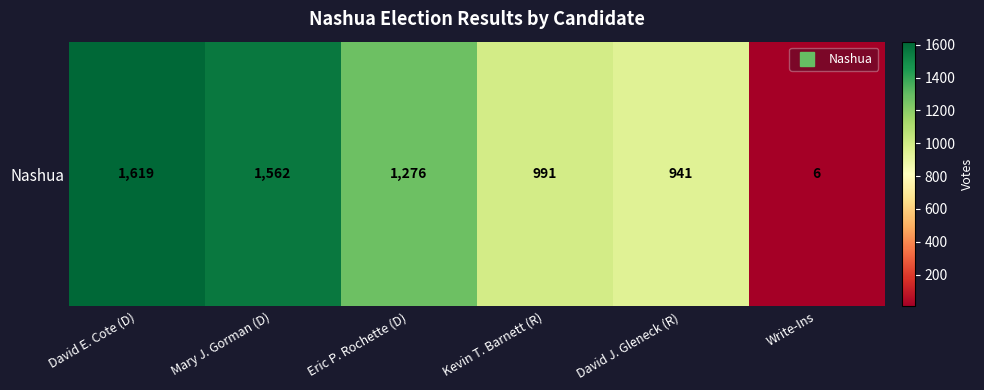

List the labels in order of value, largest first.

David E. Cote (D), Mary J. Gorman (D), Eric P. Rochette (D), Kevin T. Barnett (R), David J. Gleneck (R), Write-Ins